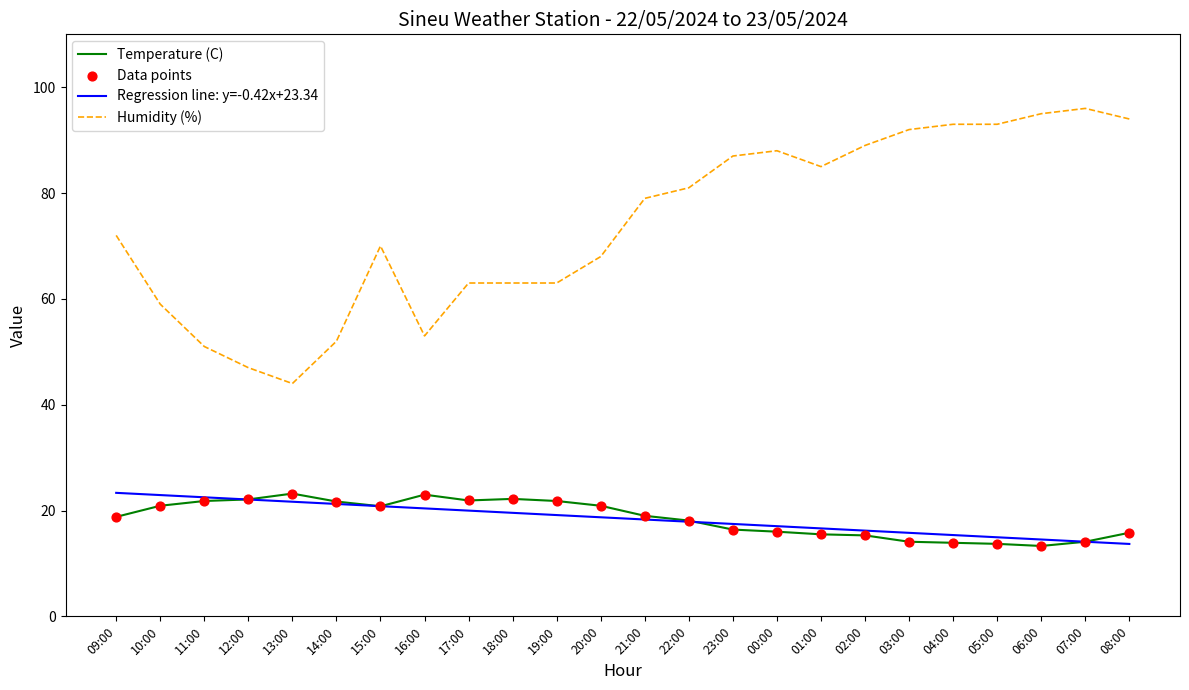

Is the value of Temperature (C) at 15:00 greater than the value of Humidity (%) at 21:00?

No